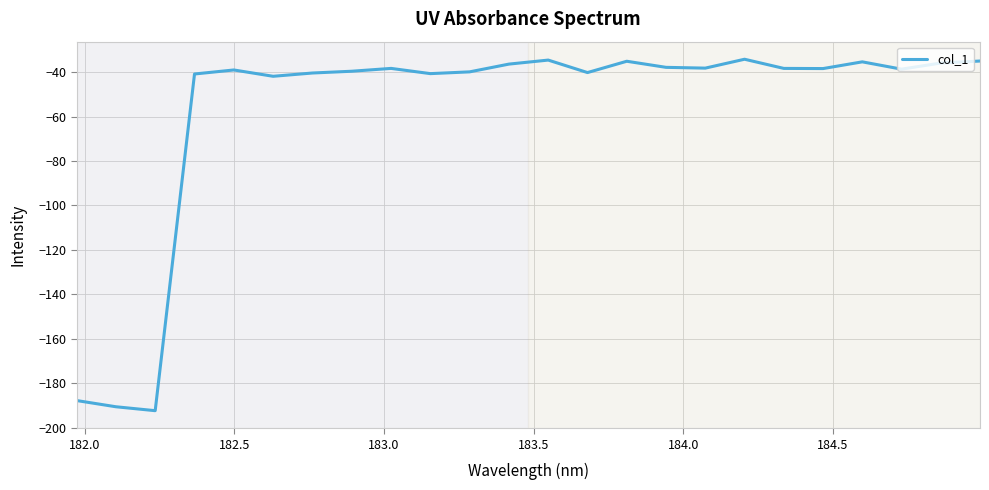

Is this an area chart (filled region under the line)?

No